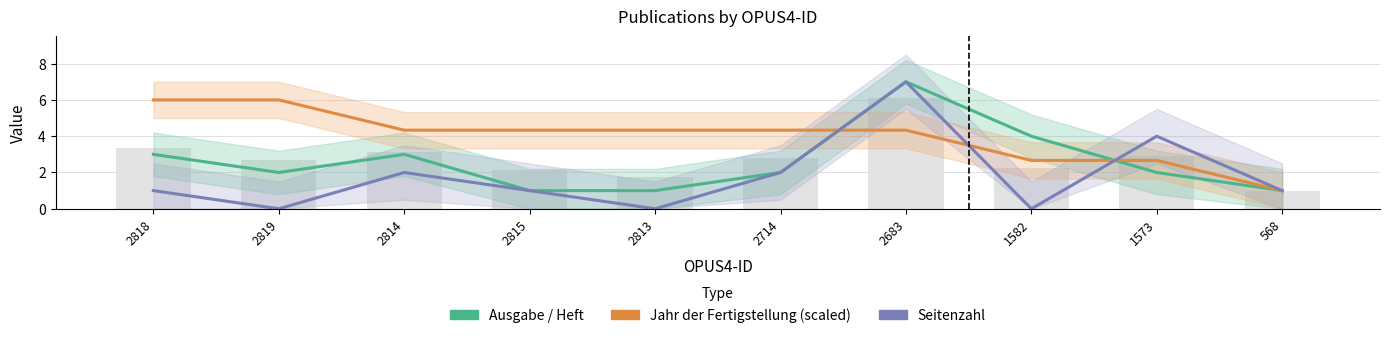

Count the number of data series in this chart.

3